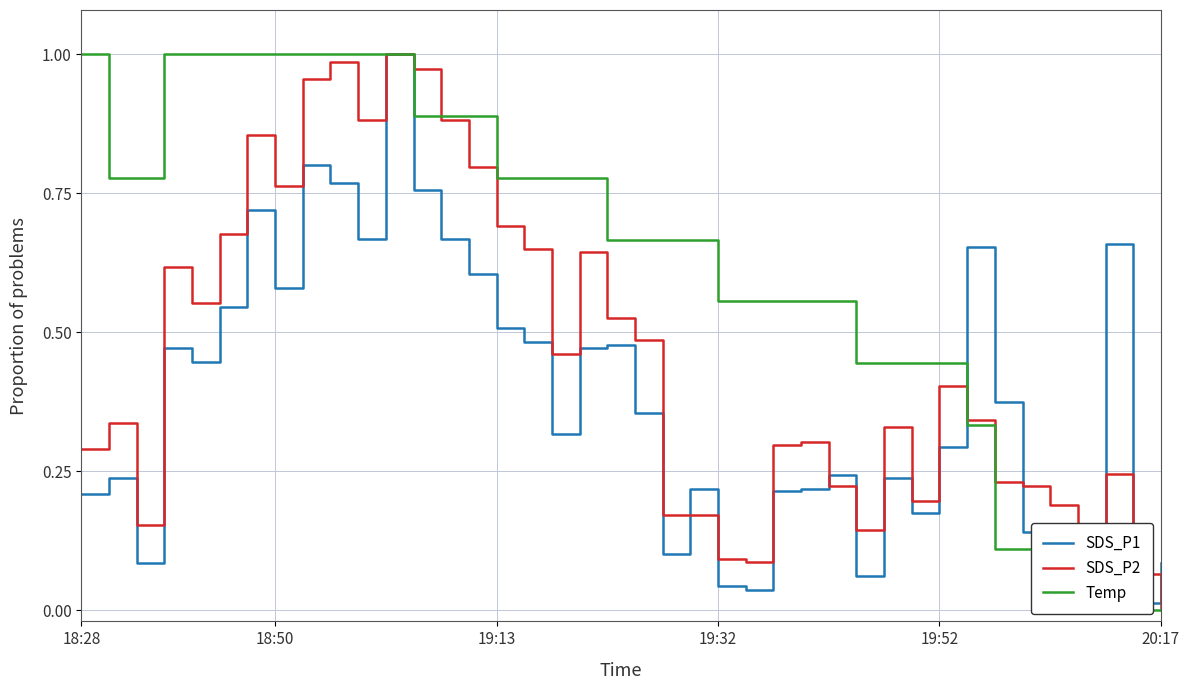

Between 28 and 25, which is larger?

25